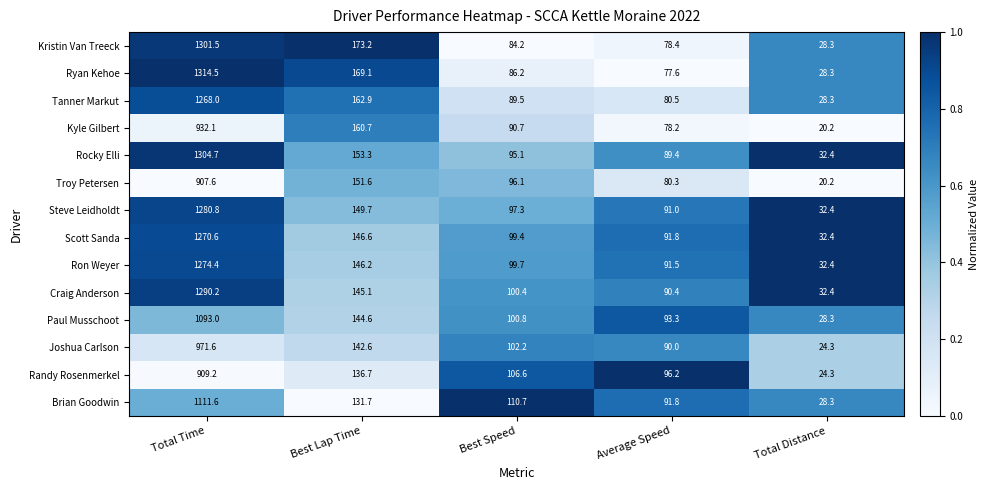

Which label corresponds to the smallest value in the chart?

Total Distance